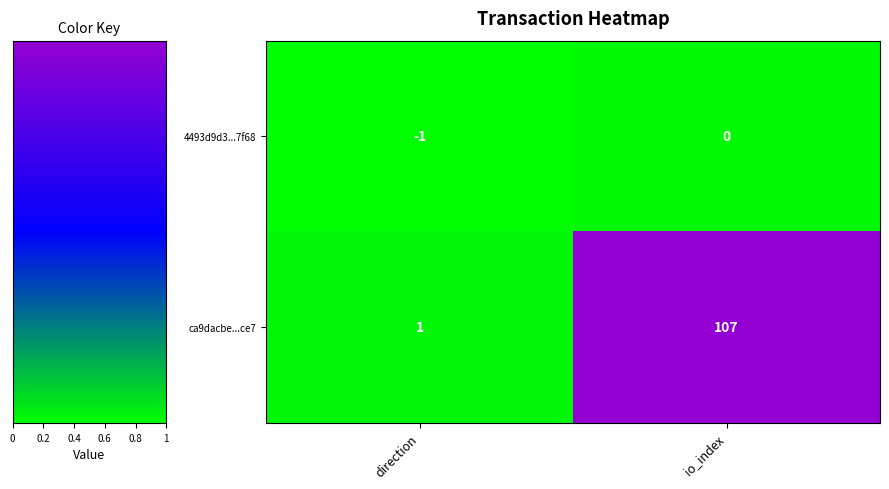

Which series has the largest total across all categories?

ca9dacbe...ce7